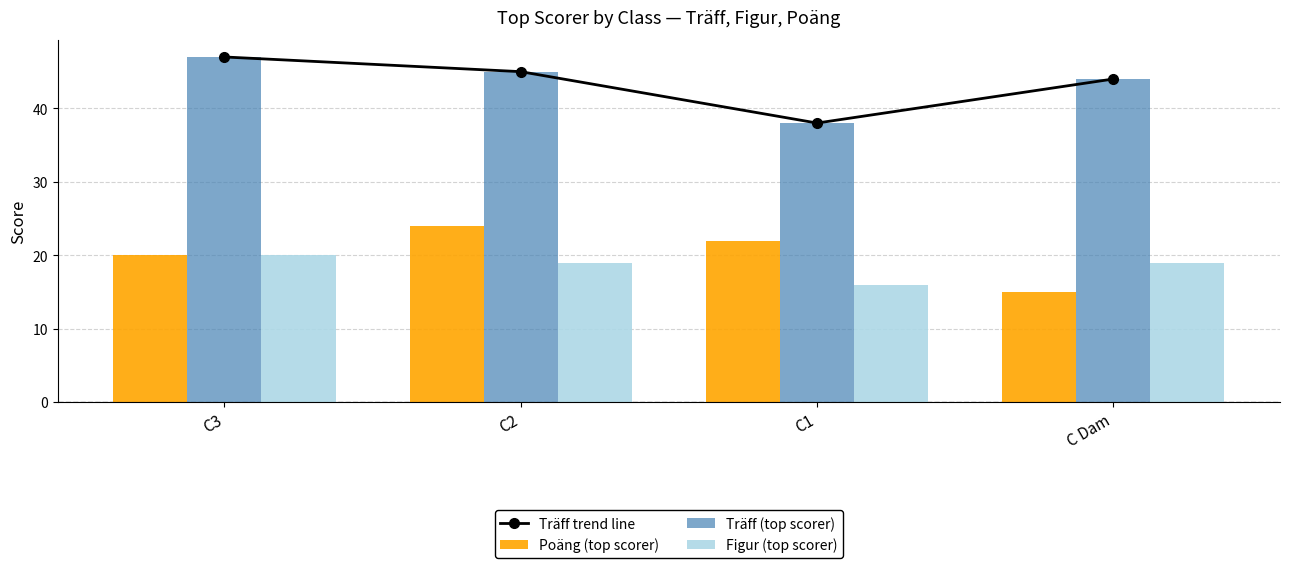

What is the difference between the Figur (top scorer) values at C3 and C Dam?

1